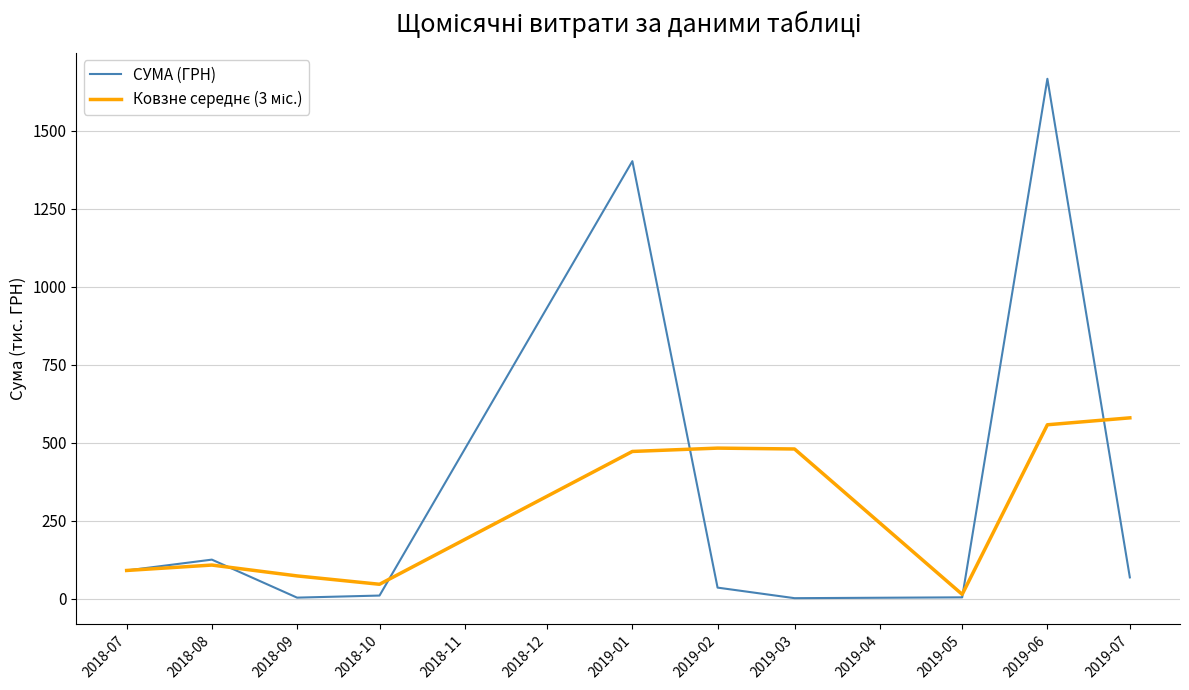

What is the greatest value displayed?

1666.2